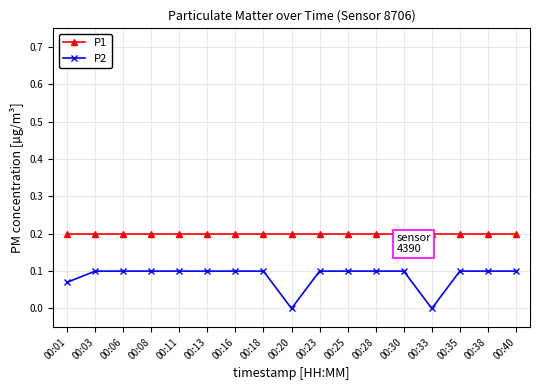

Reading left to right, extract all data points from this chart.

P1: 0.2	0.2	0.2	0.2	0.2	0.2	0.2	0.2	0.2	0.2	0.2	0.2	0.2	0.2	0.2	0.2	0.2
P2: 0.1	0.1	0.1	0.1	0.1	0.1	0.1	0.1	0.0	0.1	0.1	0.1	0.1	0.0	0.1	0.1	0.1